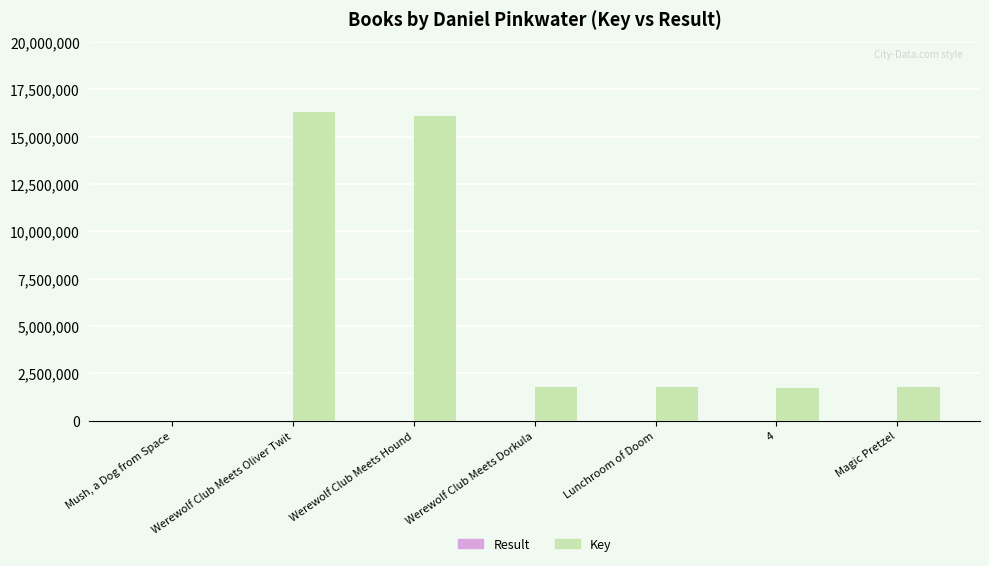

What is the maximum value shown in the chart?

16315652